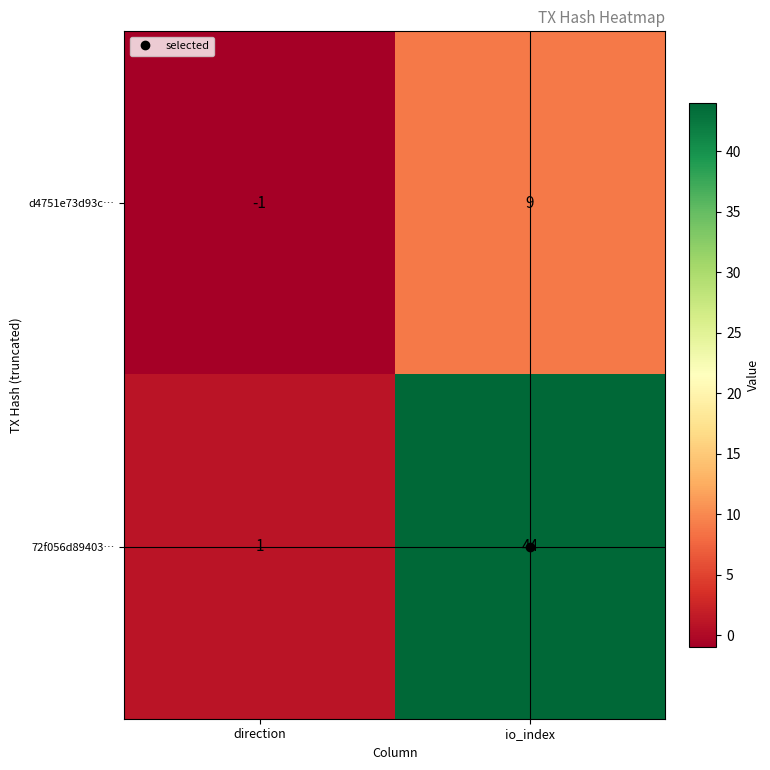

What is the sum of all 72f056d89403… values?

45